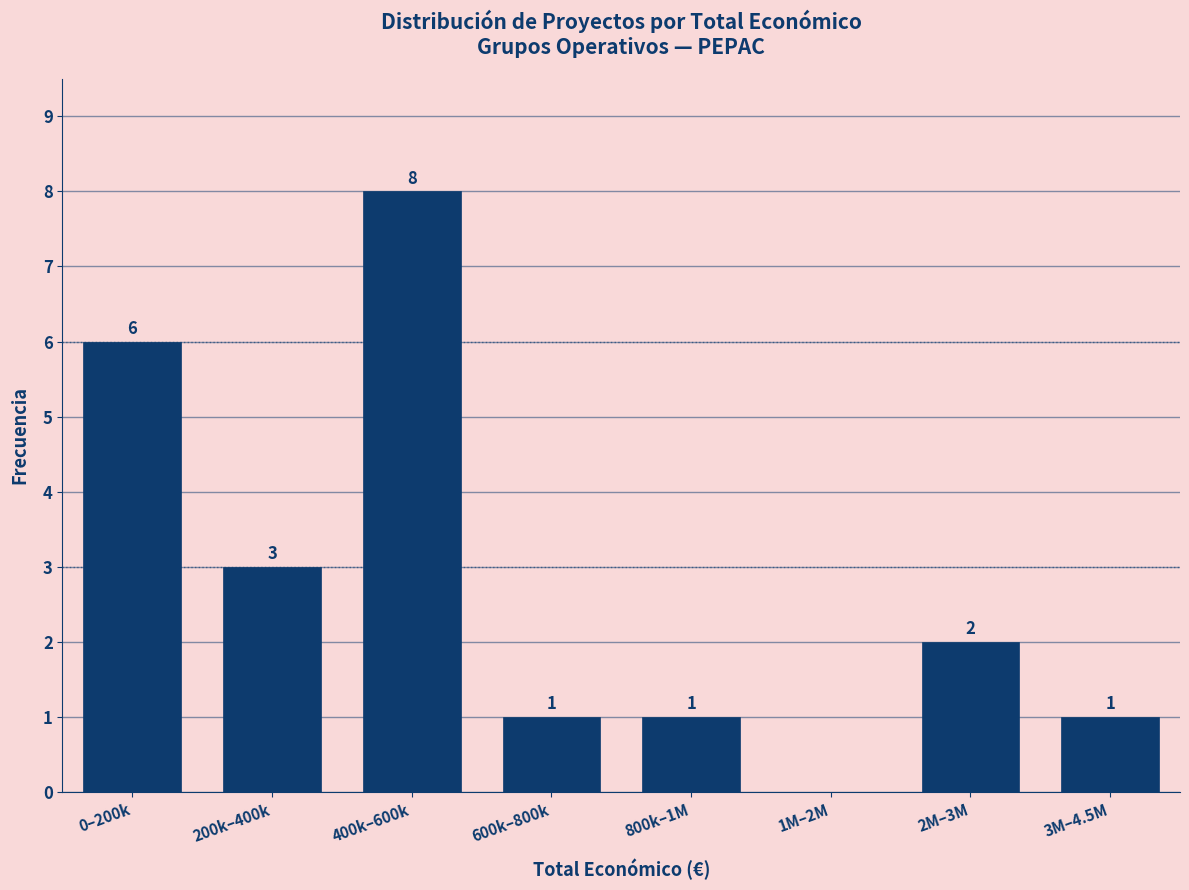

Reading left to right, extract all data points from this chart.

0–200k=6	200k–400k=3	400k–600k=8	600k–800k=1	800k–1M=1	1M–2M=0	2M–3M=2	3M–4.5M=1